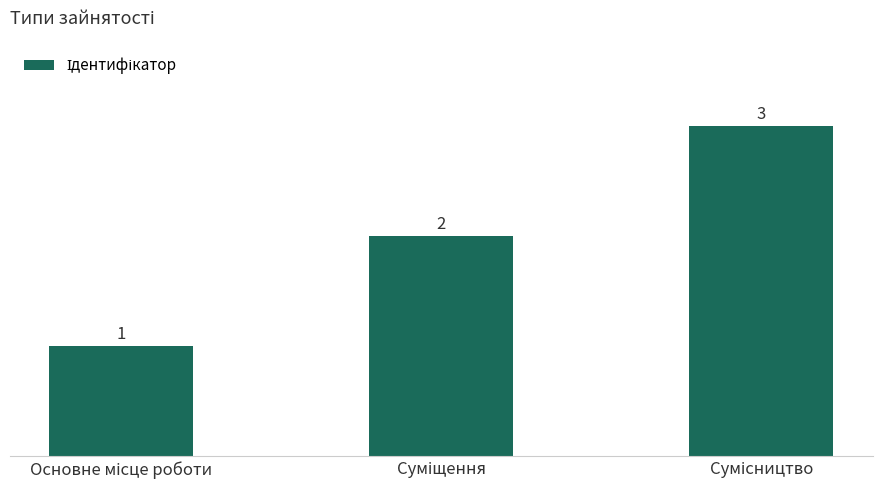

What is the value of the 2nd bar from the left?

2